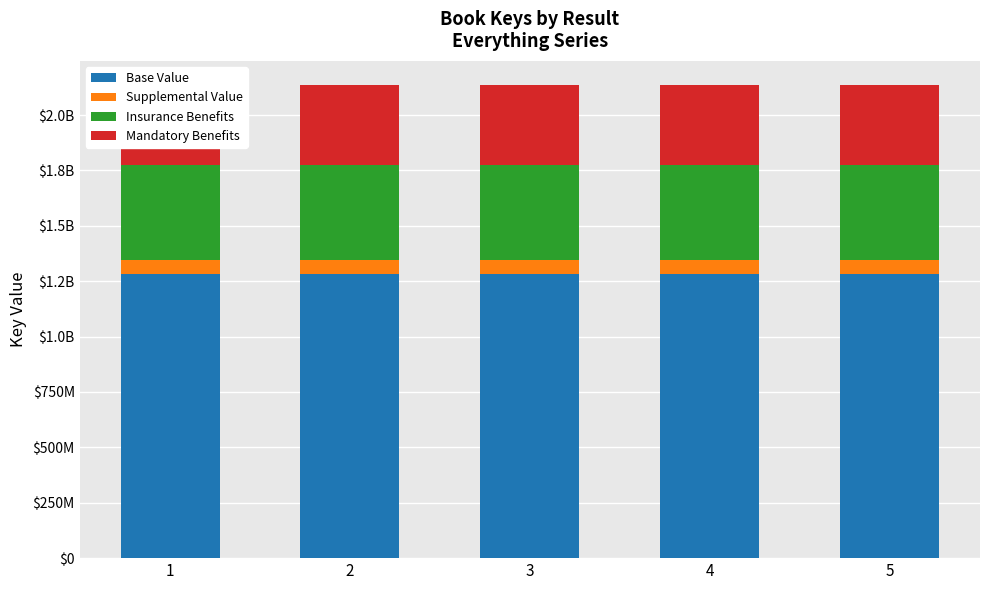

Which series has the largest total across all categories?

Base Value